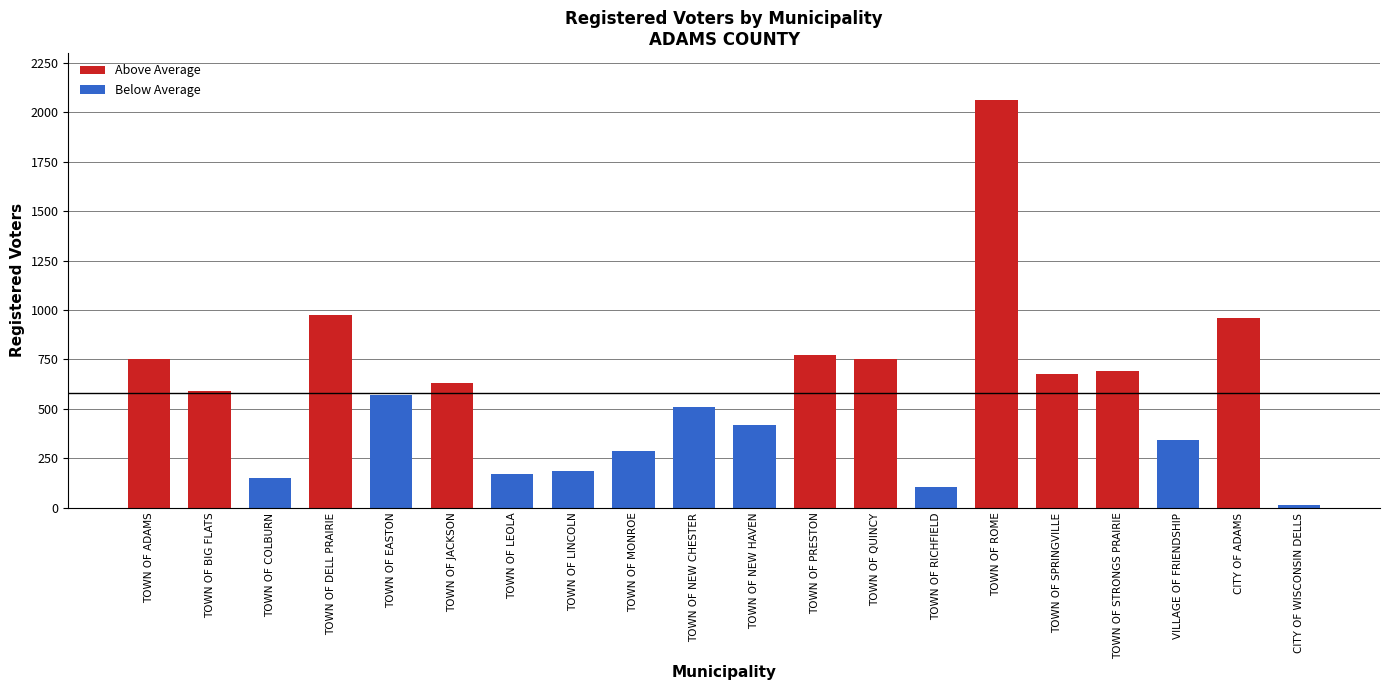

What is the change in value from TOWN OF JACKSON to TOWN OF MONROE?

-345